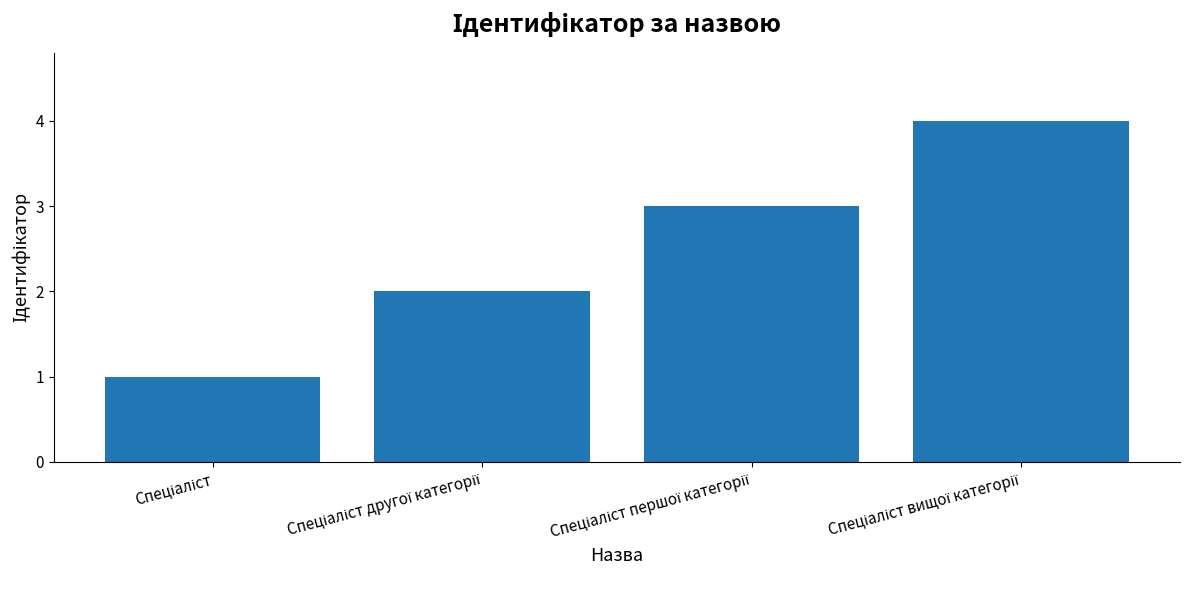

What is the greatest value displayed?

4